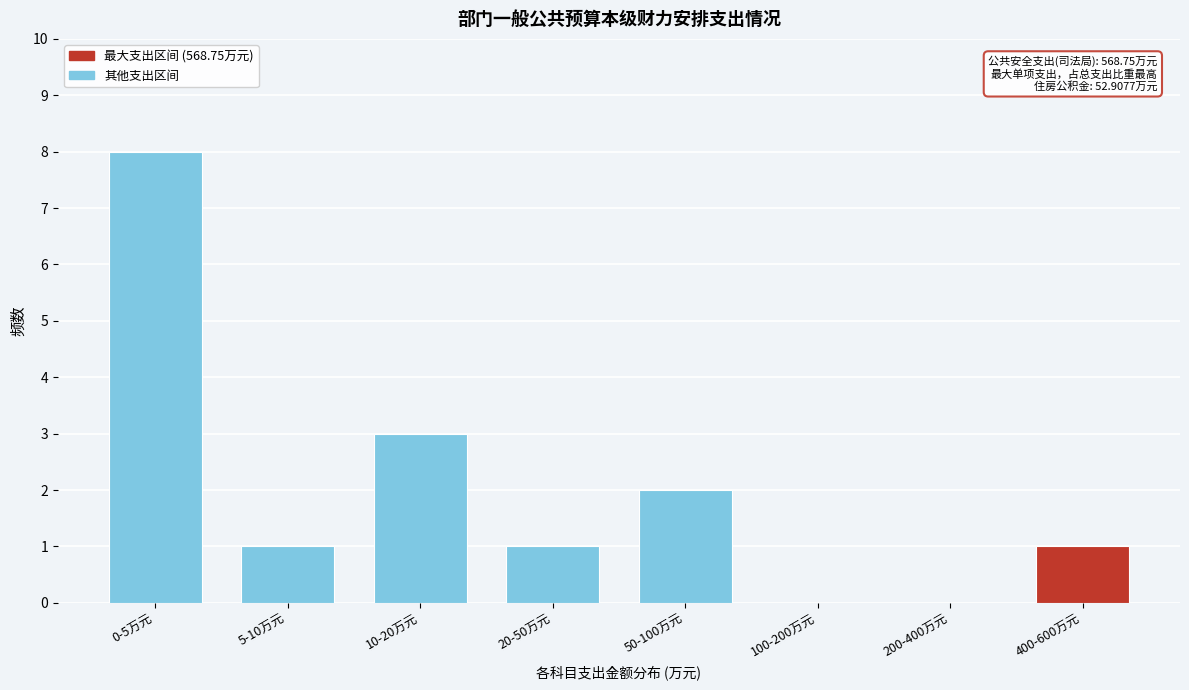

Reading left to right, extract all data points from this chart.

0-5万元=8	5-10万元=1	10-20万元=3	20-50万元=1	50-100万元=2	100-200万元=0	200-400万元=0	400-600万元=1